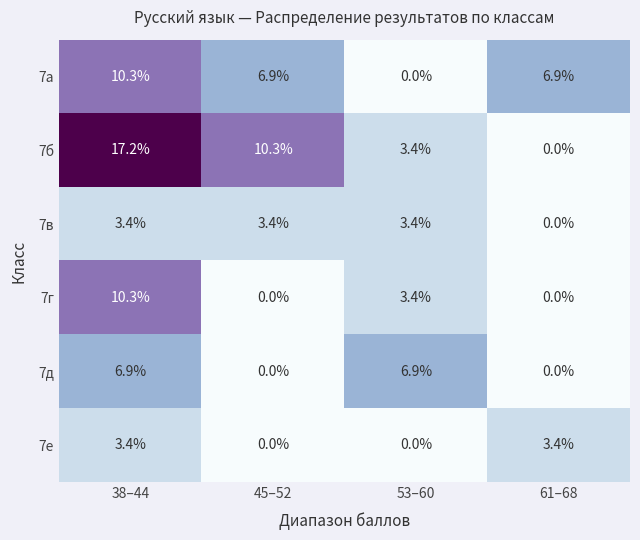

The value of 7а at 61–68 is 9.7. True or false?

False